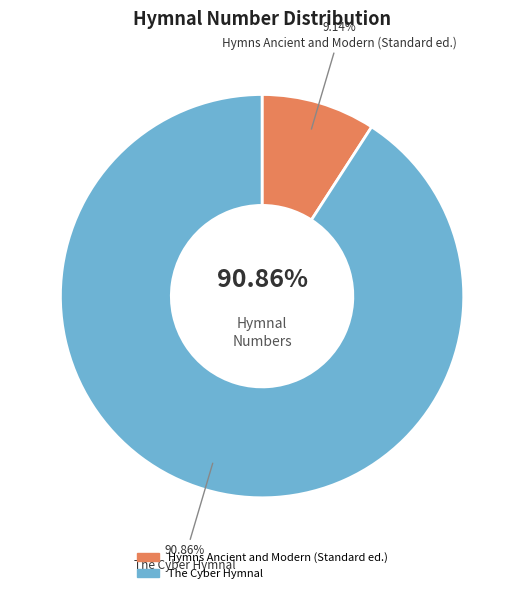

To the nearest percent, what is the average slice percentage?

50%